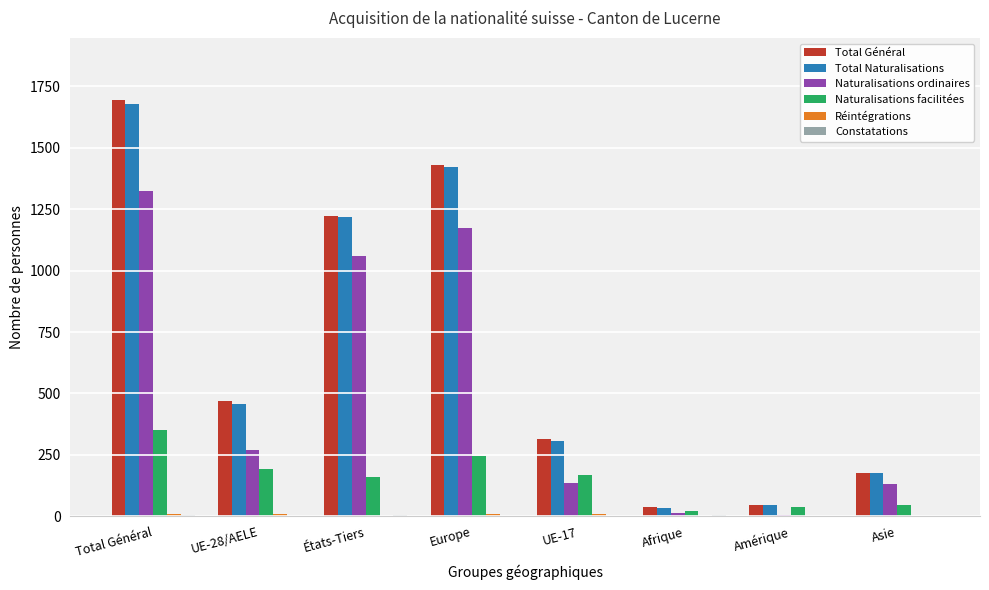

Which series has the widest spread of values?

Total Général